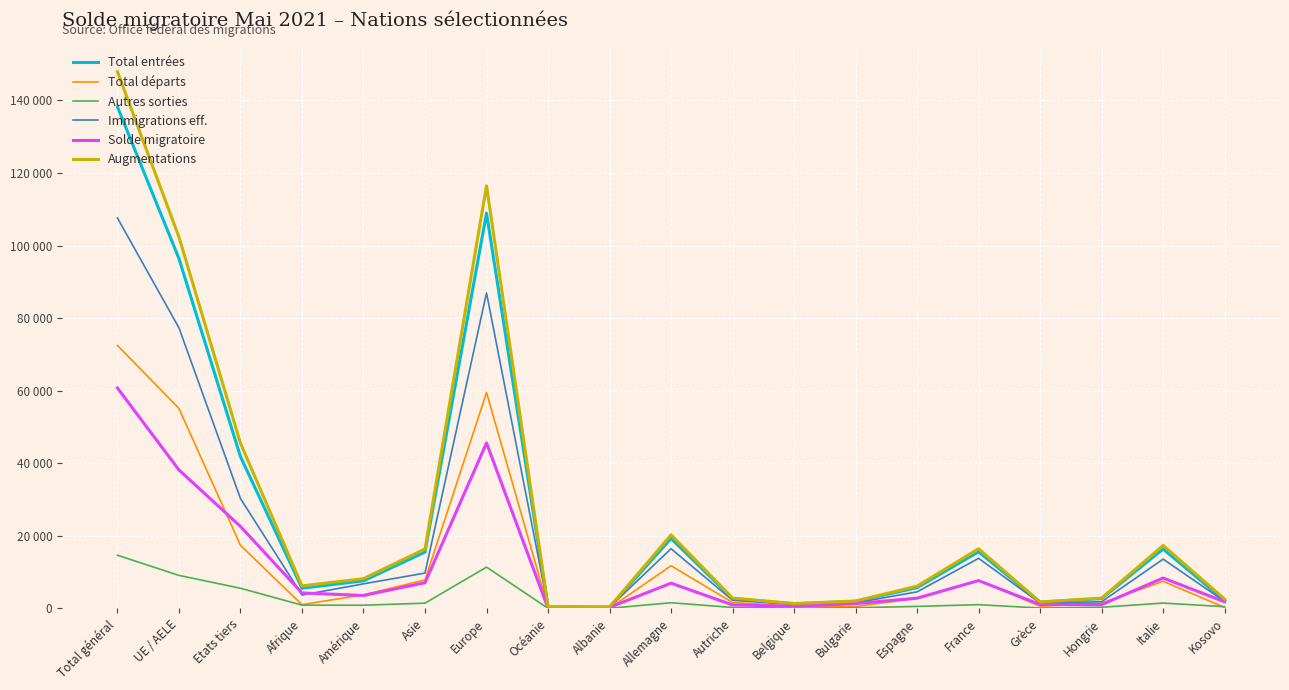

What is the approximate value of Immigrations eff. at Hongrie?

1838